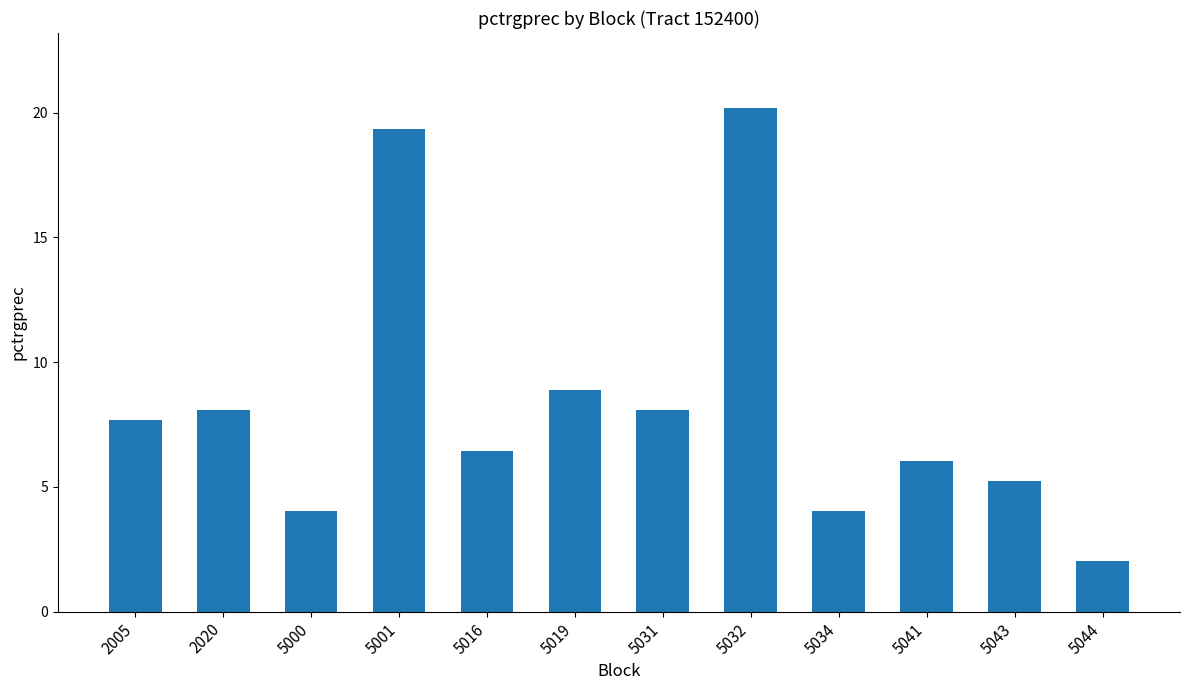

Reading left to right, list all the values displayed in this chart.

2005=7.7	2020=8.1	5000=4.0	5001=19.4	5016=6.5	5019=8.9	5031=8.1	5032=20.2	5034=4.0	5041=6.0	5043=5.2	5044=2.0